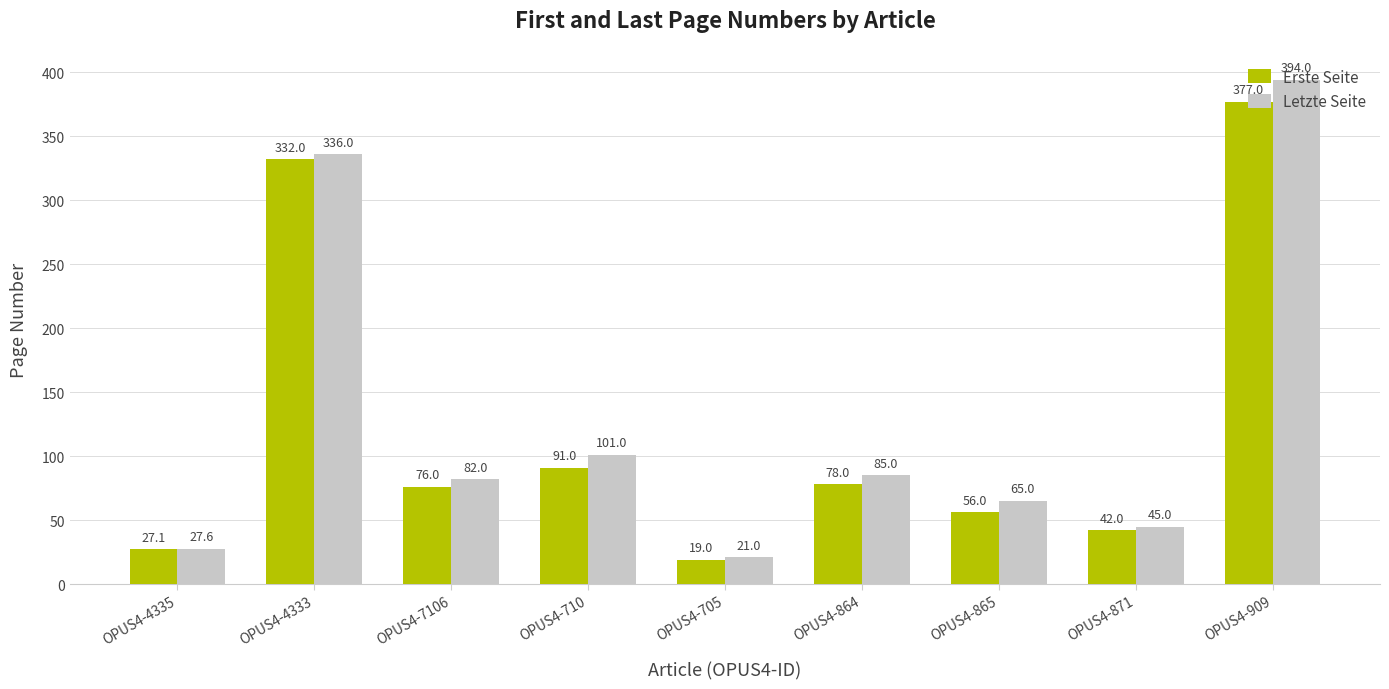

List the series in order of their peak value, lowest first.

Erste Seite, Letzte Seite